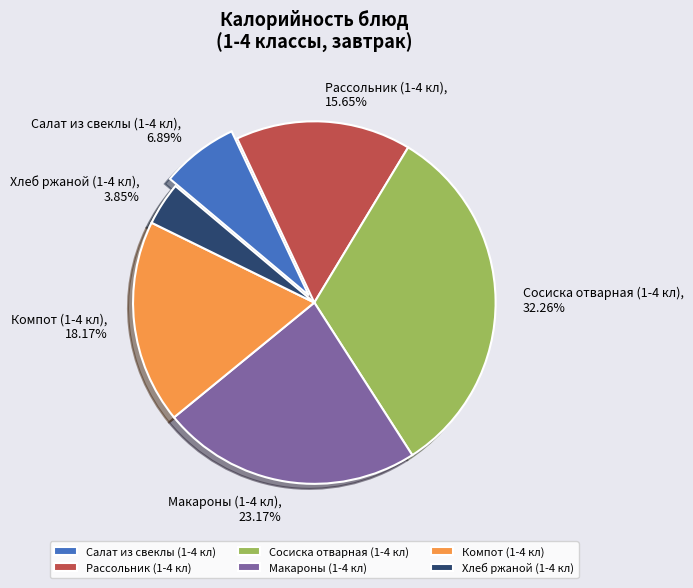

To the nearest percent, what is the difference between the Хлеб ржаной (1-4 кл) and Салат из свеклы (1-4 кл) slice percentages?

3%